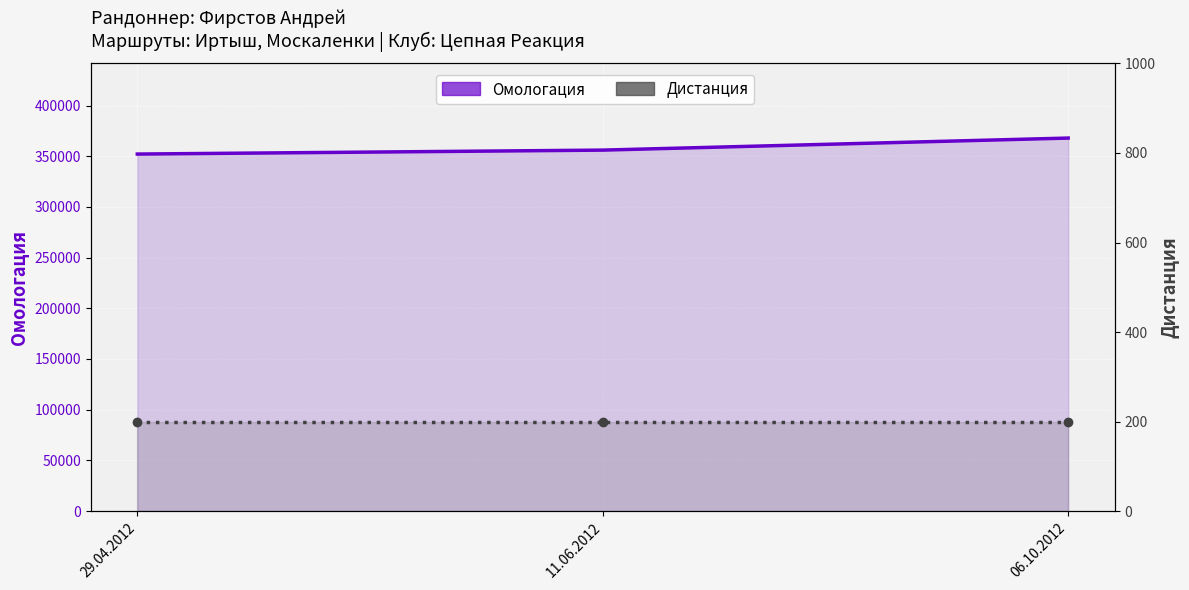

What are all the series names shown in the legend?

Омологация, Дистанция